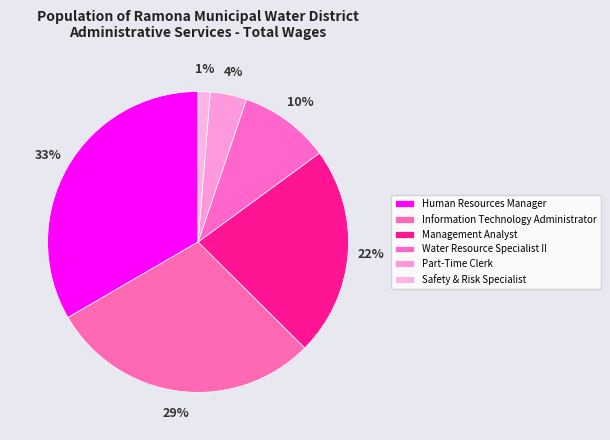

How many segments does this pie chart have?

6